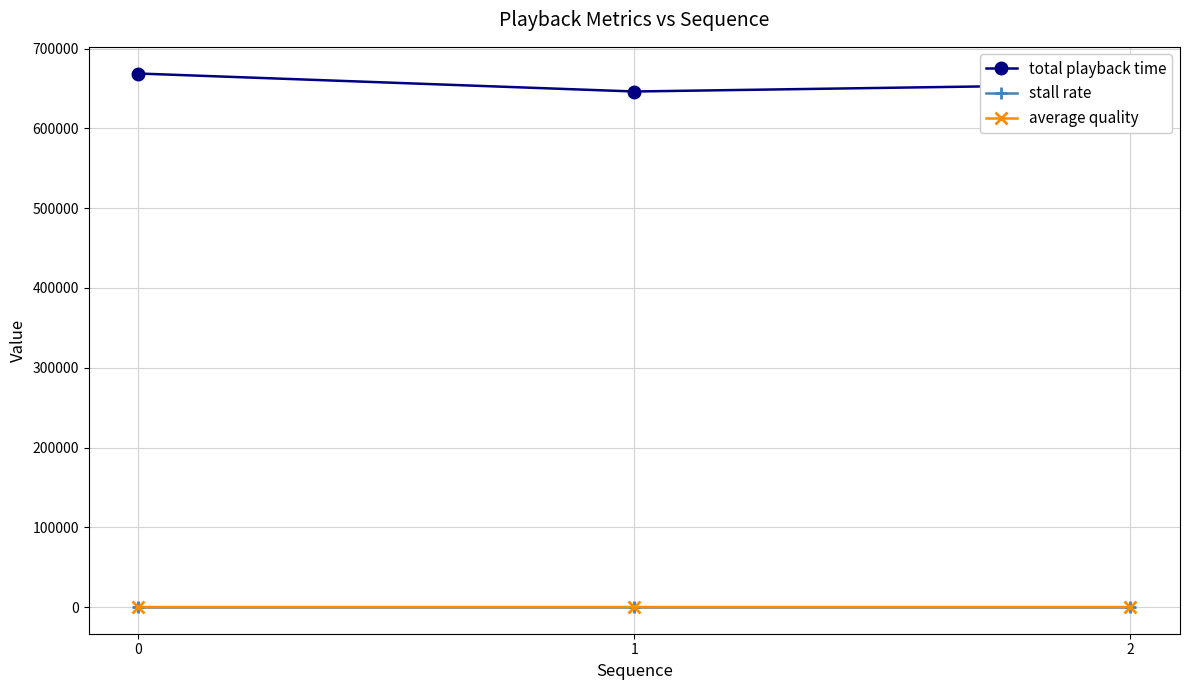

Is the value of total playback time at 2 greater than the value of stall rate at 0?

Yes